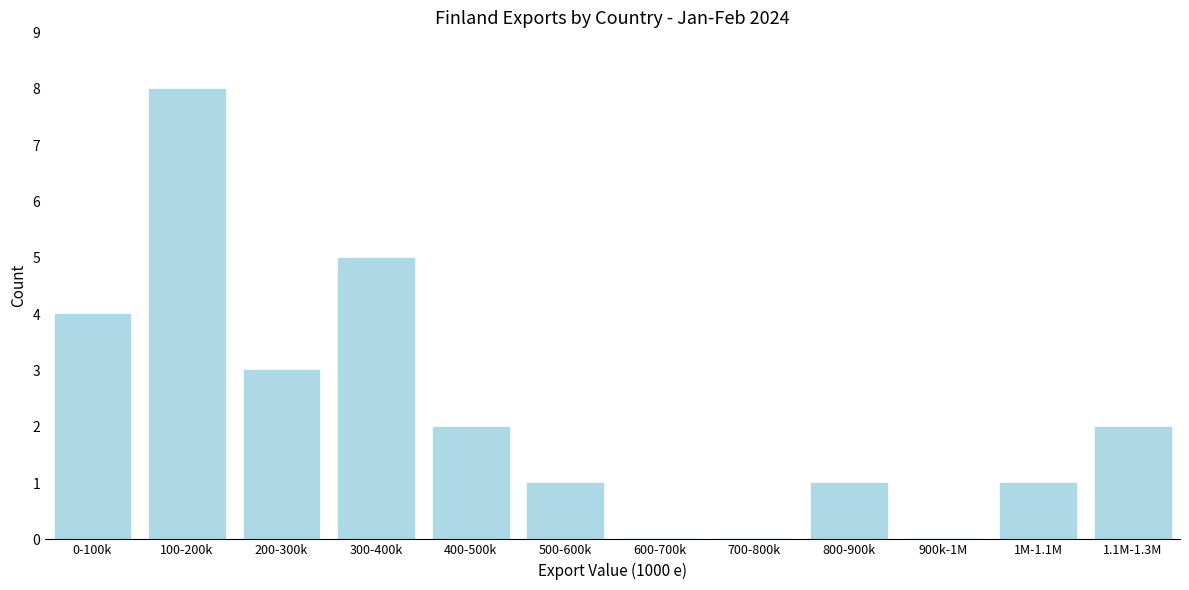

Reading left to right, list all the values displayed in this chart.

0-100k=4	100-200k=8	200-300k=3	300-400k=5	400-500k=2	500-600k=1	600-700k=0	700-800k=0	800-900k=1	900k-1M=0	1M-1.1M=1	1.1M-1.3M=2